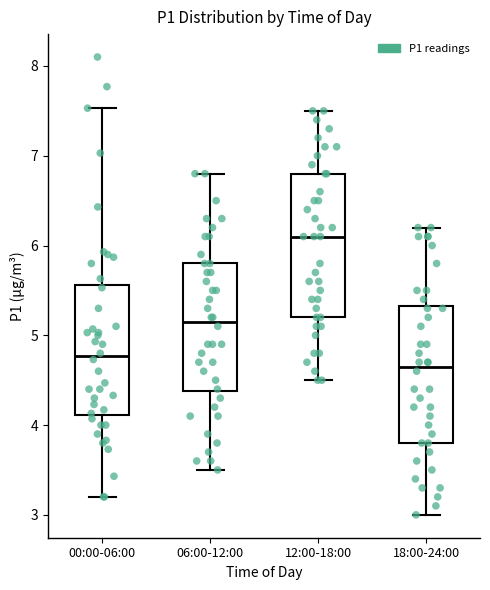

Reading left to right, transcribe this box plot: for each box, give where its median line is, the range the box spans, and where its two whiskers end, as read against the y-axis. The values are not printed on the chart, so give them approximately, as read against the axis.

00:00-06:00: median 4.8, box 4.1 to 5.6, whiskers 3.2 to 7.5
06:00-12:00: median 5.2, box 4.4 to 5.8, whiskers 3.5 to 6.8
12:00-18:00: median 6.1, box 5.2 to 6.8, whiskers 4.5 to 7.5
18:00-24:00: median 4.7, box 3.8 to 5.3, whiskers 3.0 to 6.2